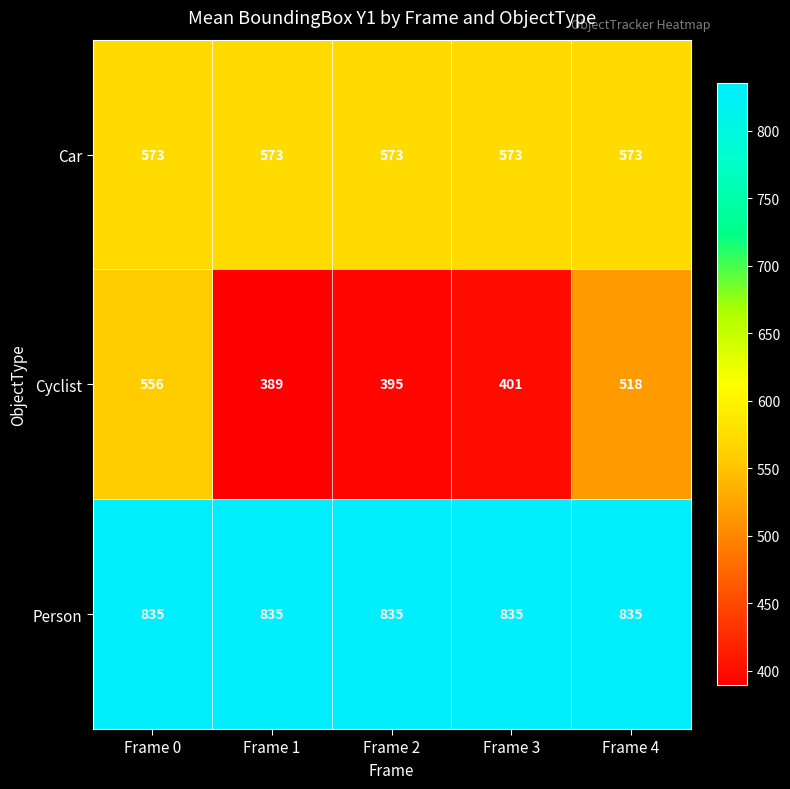

True or false: Person has a value of 835 at Frame 1.

True